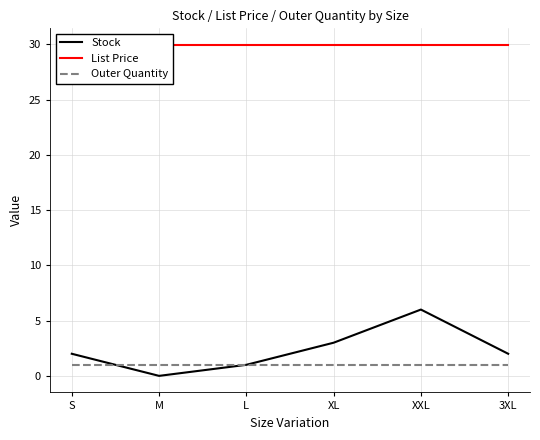

Count the number of categories in the chart.

6